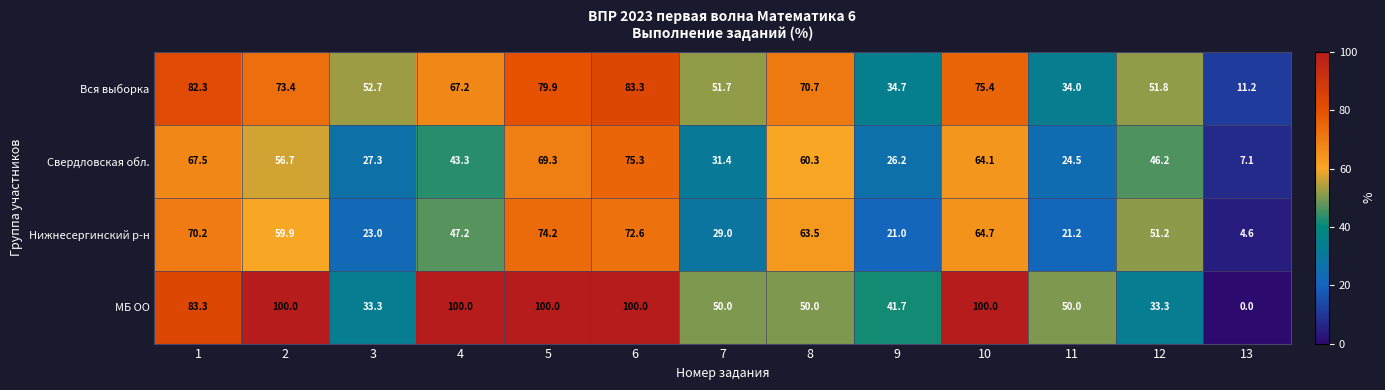

What value does the Свердловская обл. series have at 4?

43.3